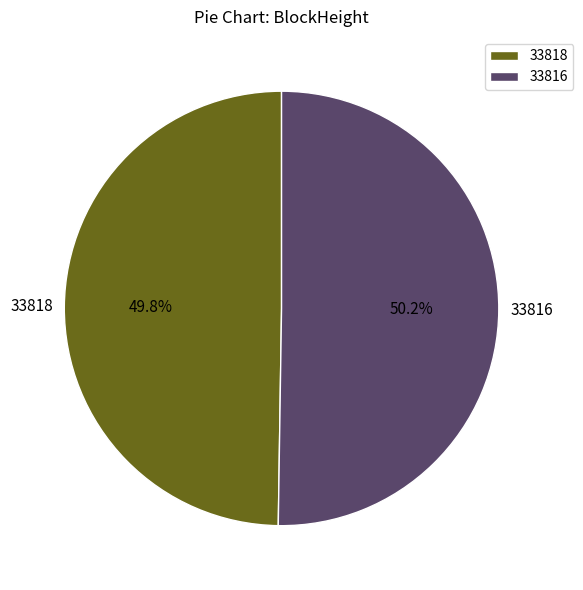

What is the ratio of the value at 33818 to the value at 33816?

1.0